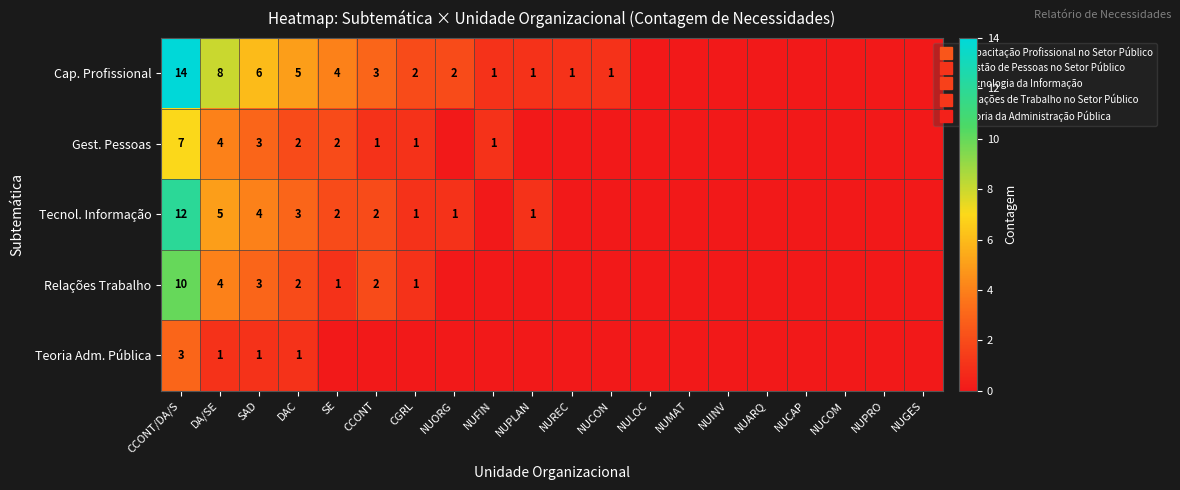

How many values in Gest. Pessoas are above zero?

8